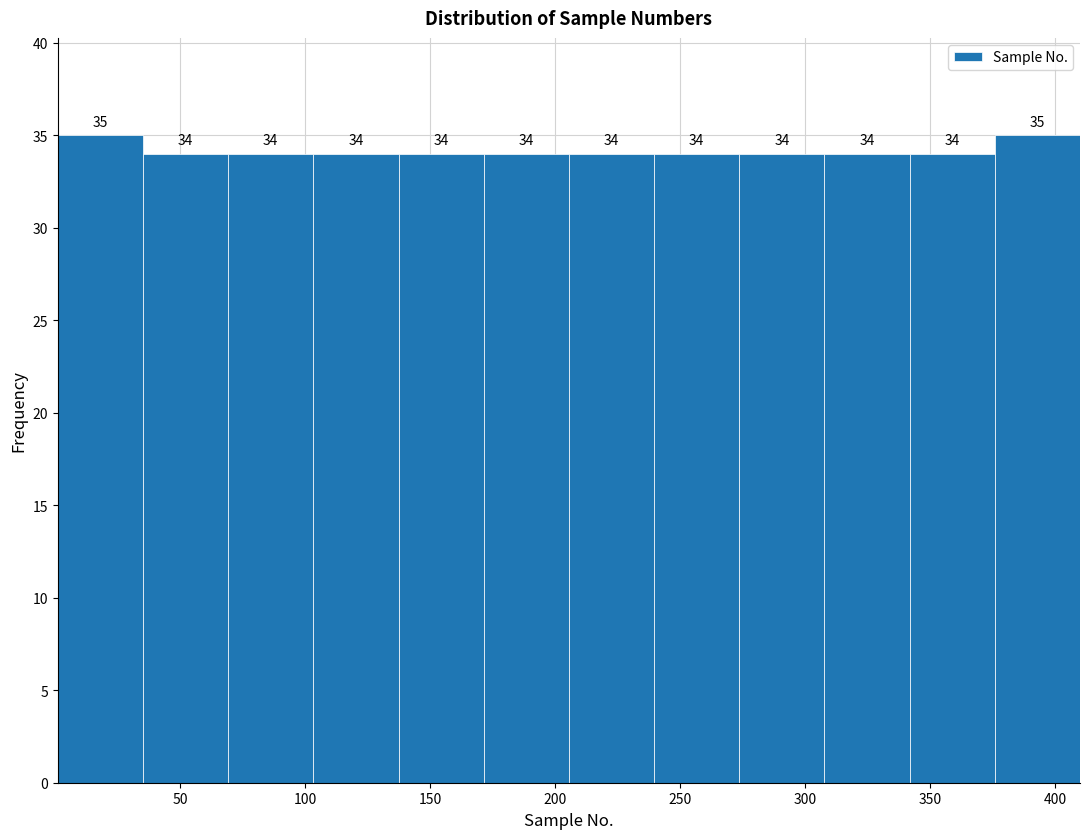

Reading left to right, list every bar in this chart as the range it spans on the x-axis followed by its height. The bar edges are not printed on the chart, so give them approximately, as read against the axis.

0 to 35: 35
35 to 70: 34
70 to 105: 34
105 to 135: 34
135 to 170: 34
170 to 205: 34
205 to 240: 34
240 to 275: 34
275 to 310: 34
310 to 340: 34
340 to 375: 34
375 to 410: 35